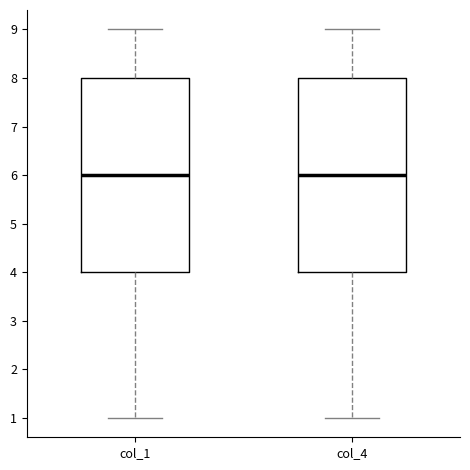

Reading left to right, transcribe this box plot: for each box, give where its median line is, the range the box spans, and where its two whiskers end, as read against the y-axis. The values are not printed on the chart, so give them approximately, as read against the axis.

col_1: median 6, box 4 to 8, whiskers 1 to 9
col_4: median 6, box 4 to 8, whiskers 1 to 9